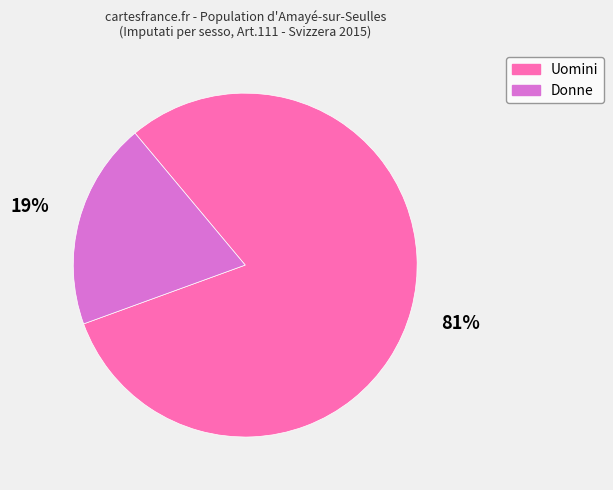

Is there any slice that represents more than half of the pie?

Yes